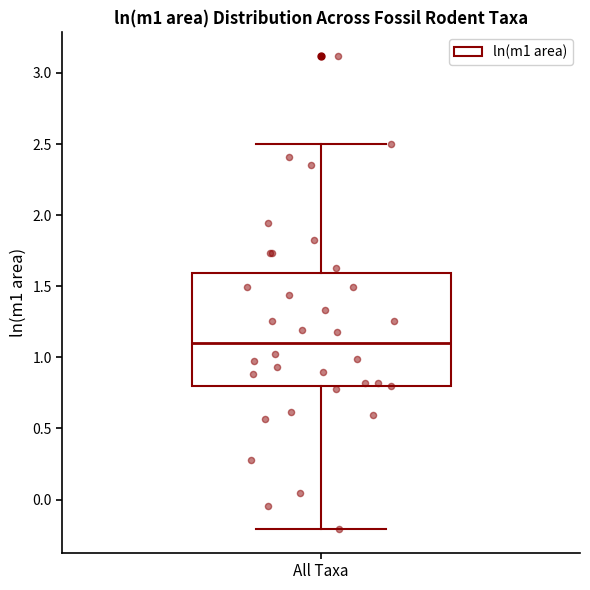

Where is the upper edge of the box for All Taxa on the y-axis? The values are not printed on the chart, so give them approximately, as read against the axis.

1.6